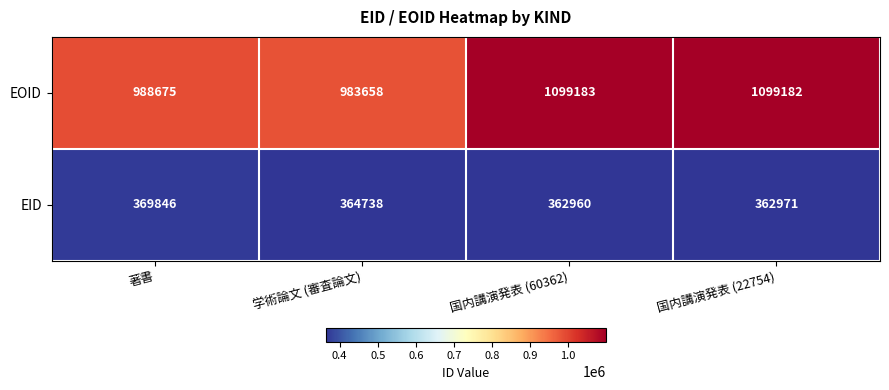

Which category has the lowest value in the EID series?

国内講演発表 (60362)